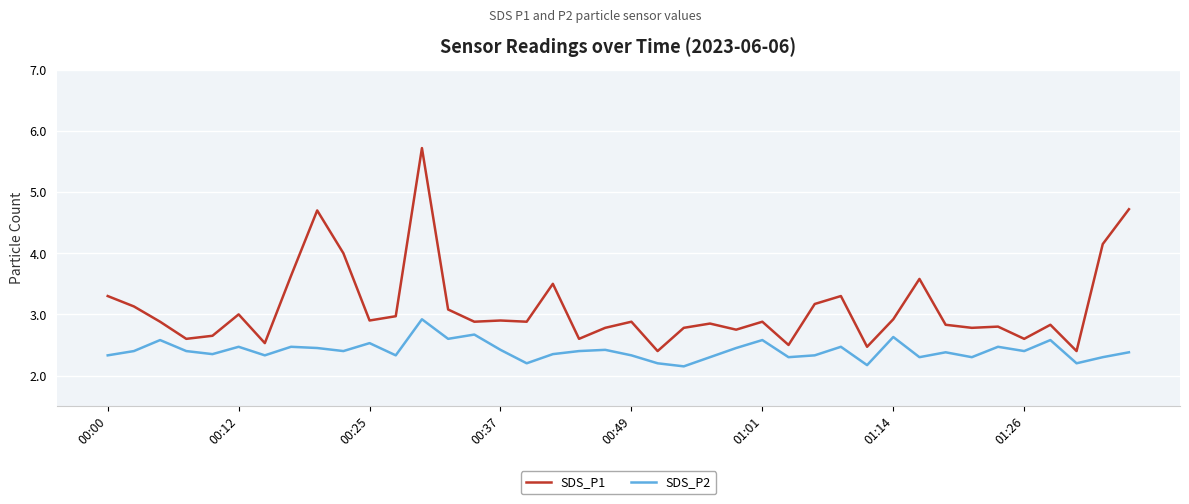

True or false: SDS_P1 and SDS_P2 intersect in this chart.

False